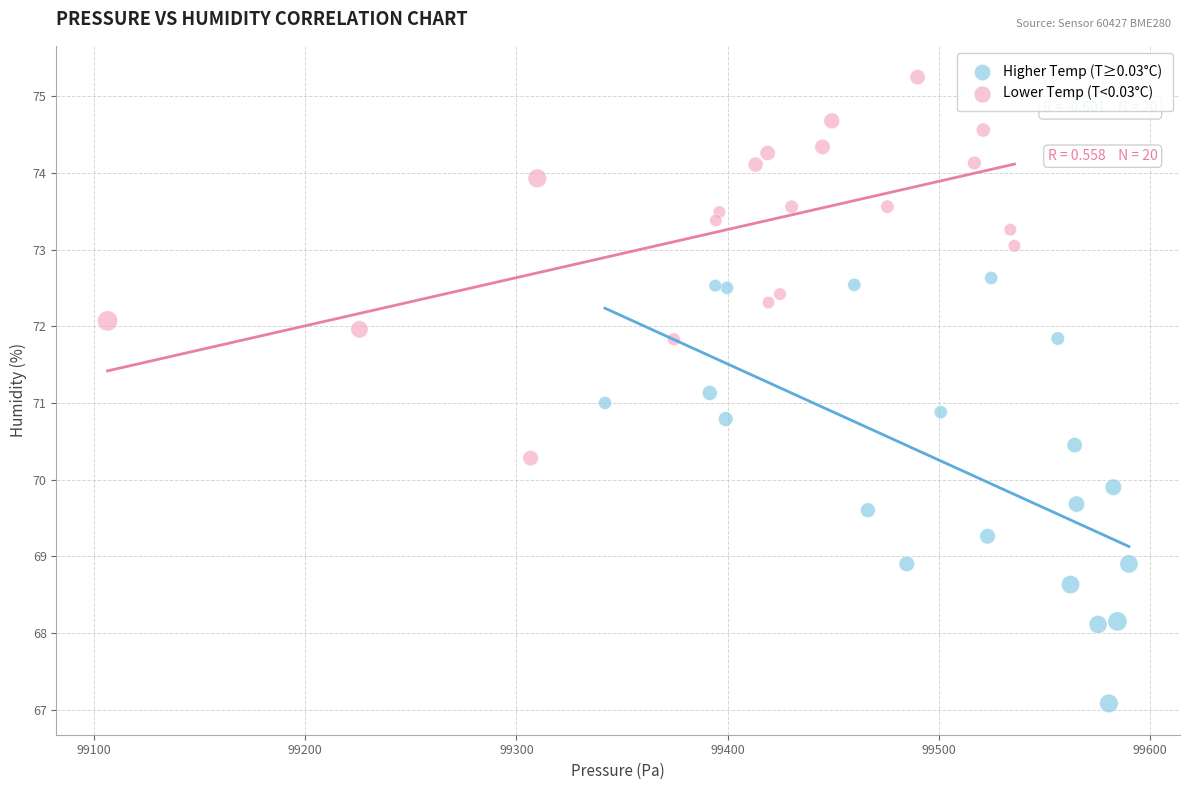

Which series reaches the maximum Y coordinate?

Lower Temp (T<0.03°C)